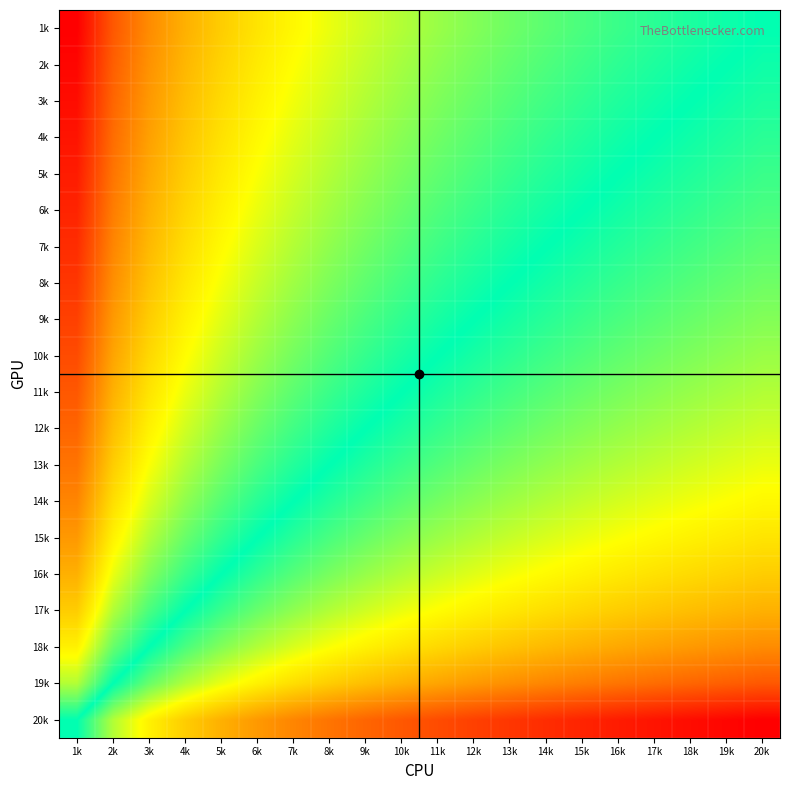

Rank the series at 7k from highest to lowest value.

1k, 2k, 3k, 4k, 5k, 6k, 7k, 8k, 9k, 10k, 11k, 12k, 13k, 14k, 15k, 16k, 17k, 18k, 19k, 20k